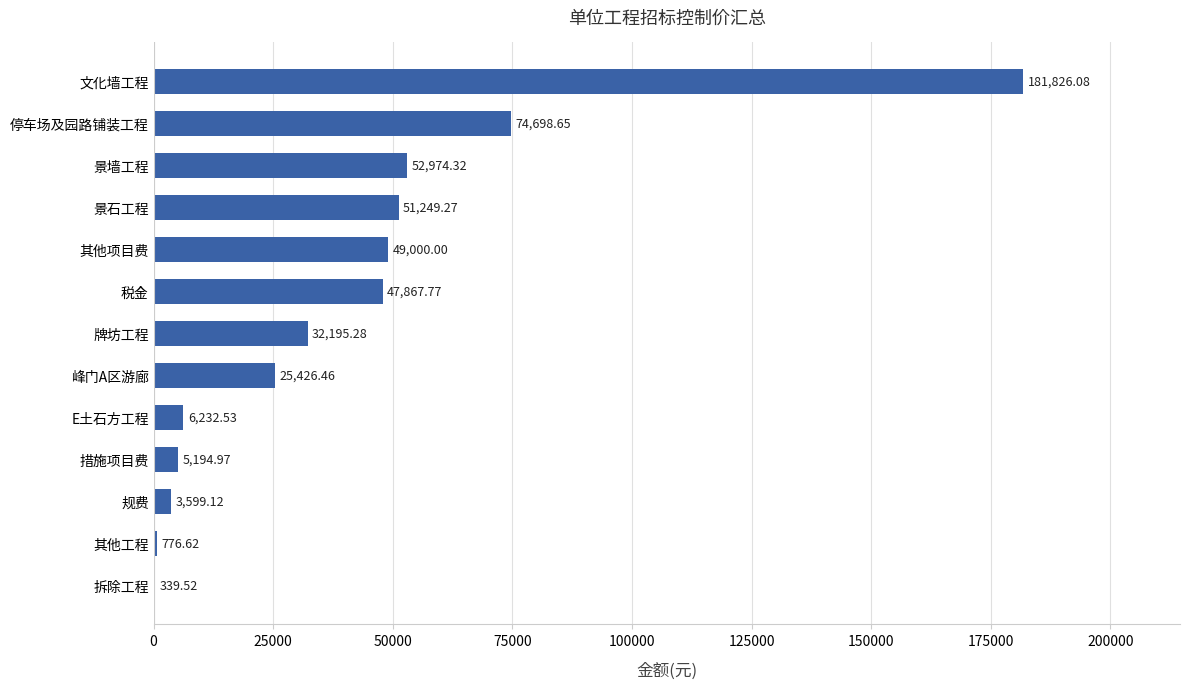

Where is the data nearest to the value 91082?

停车场及园路铺装工程